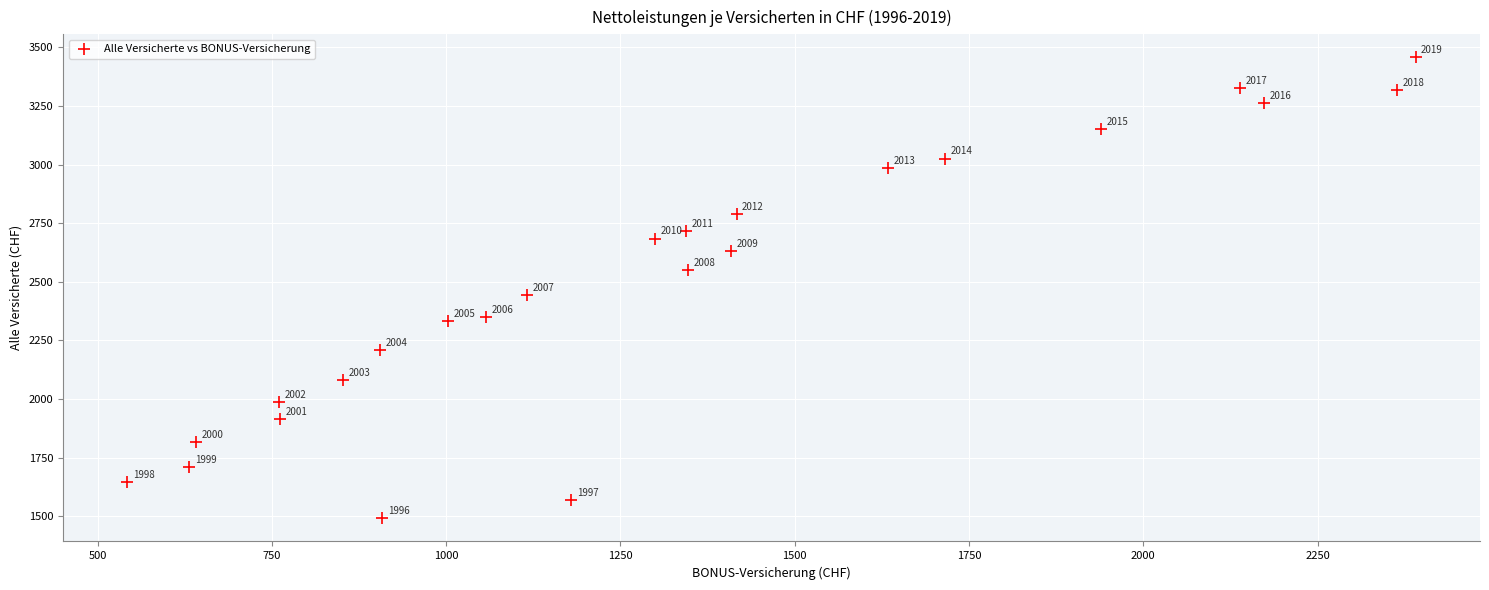

What is the range of Y values (max minus min)?

1967.3